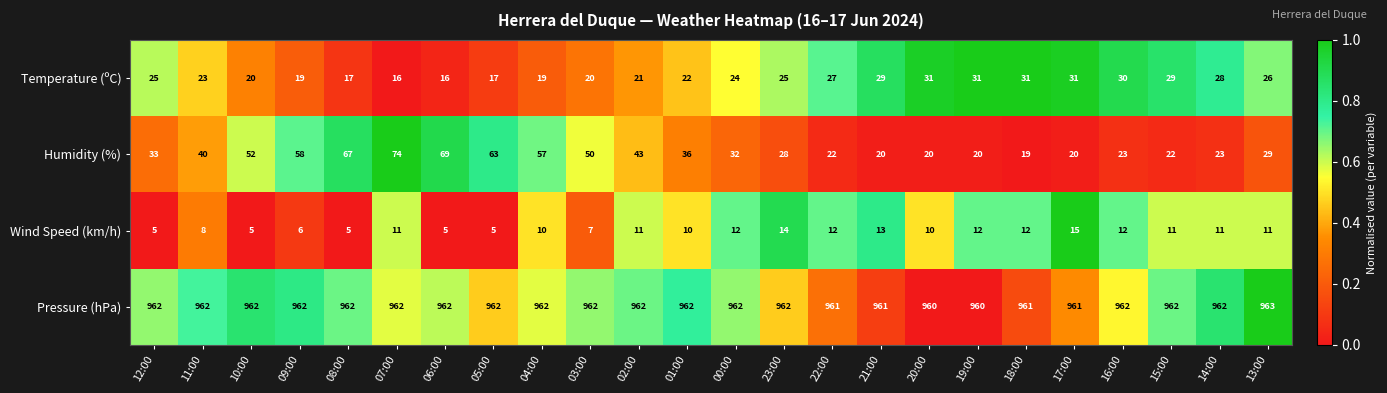

Which series has the widest spread of values?

Humidity (%)